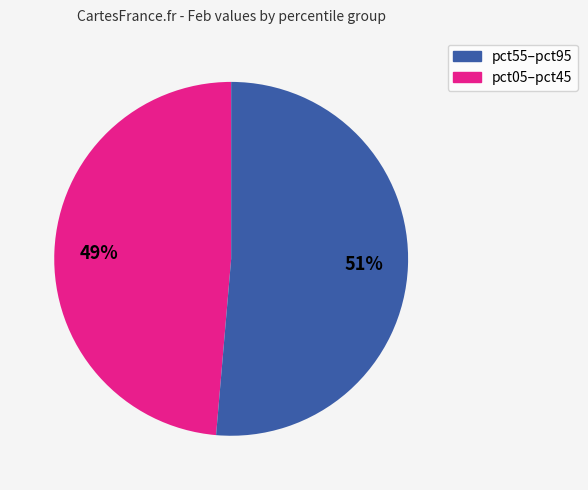

Does any single category account for the majority?

Yes